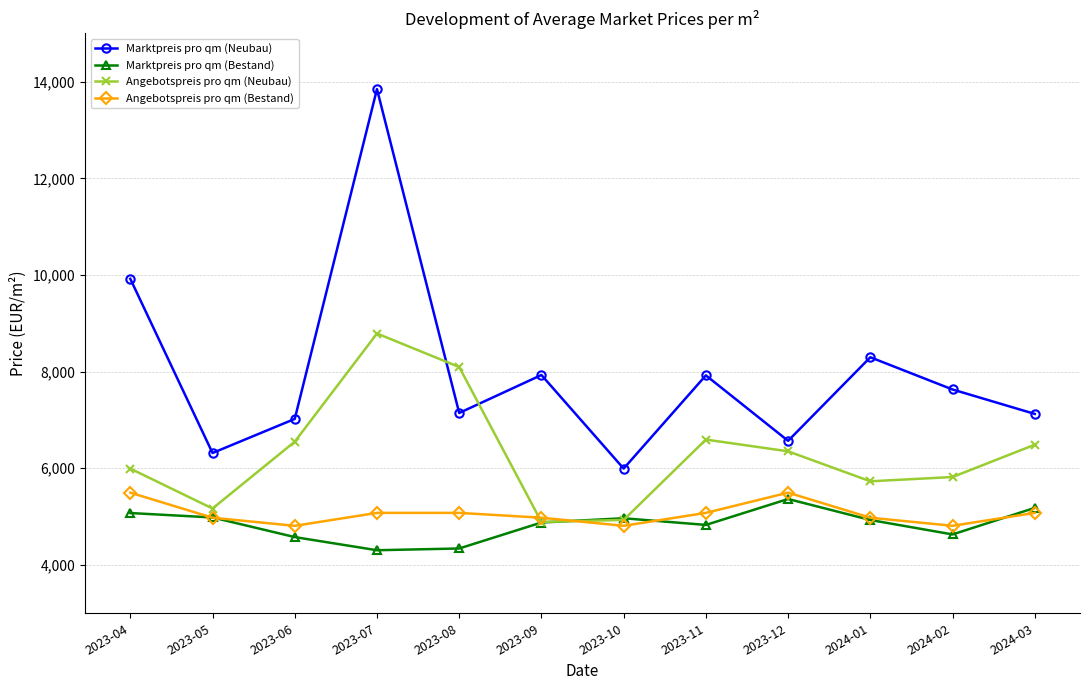

Rank the series at 2023-07 from lowest to highest value.

Marktpreis pro qm (Bestand), Angebotspreis pro qm (Bestand), Angebotspreis pro qm (Neubau), Marktpreis pro qm (Neubau)